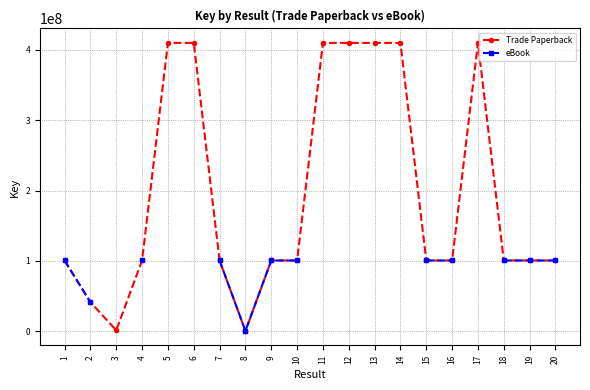

What is the difference between the eBook values at 7 and 15?

8242.0